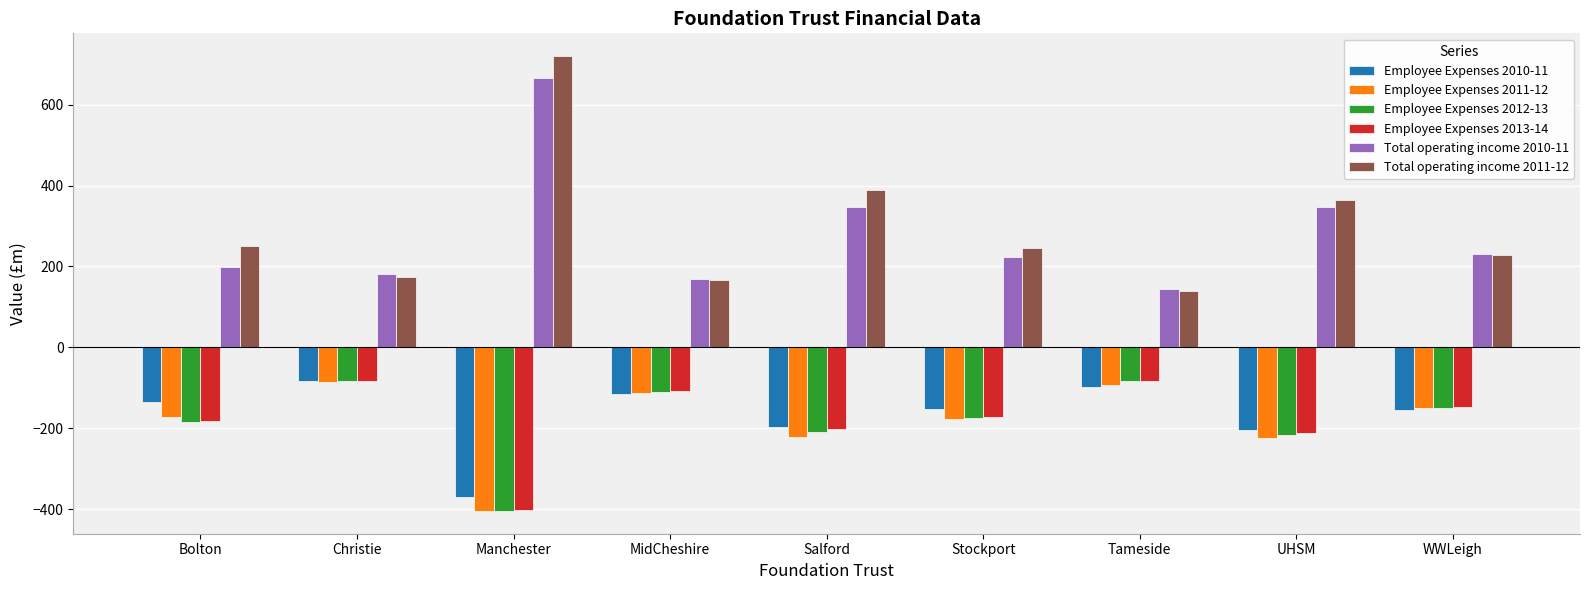

What is the total value across all series at Bolton?

-223.6